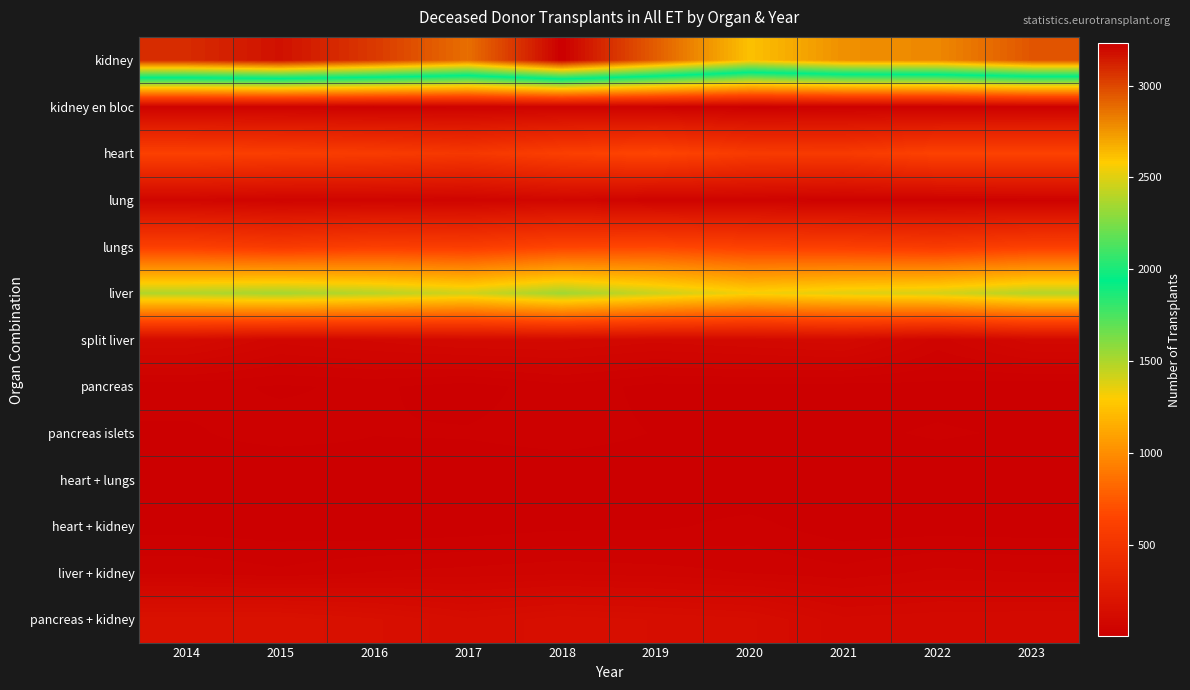

Which series has the largest range (max minus min)?

kidney